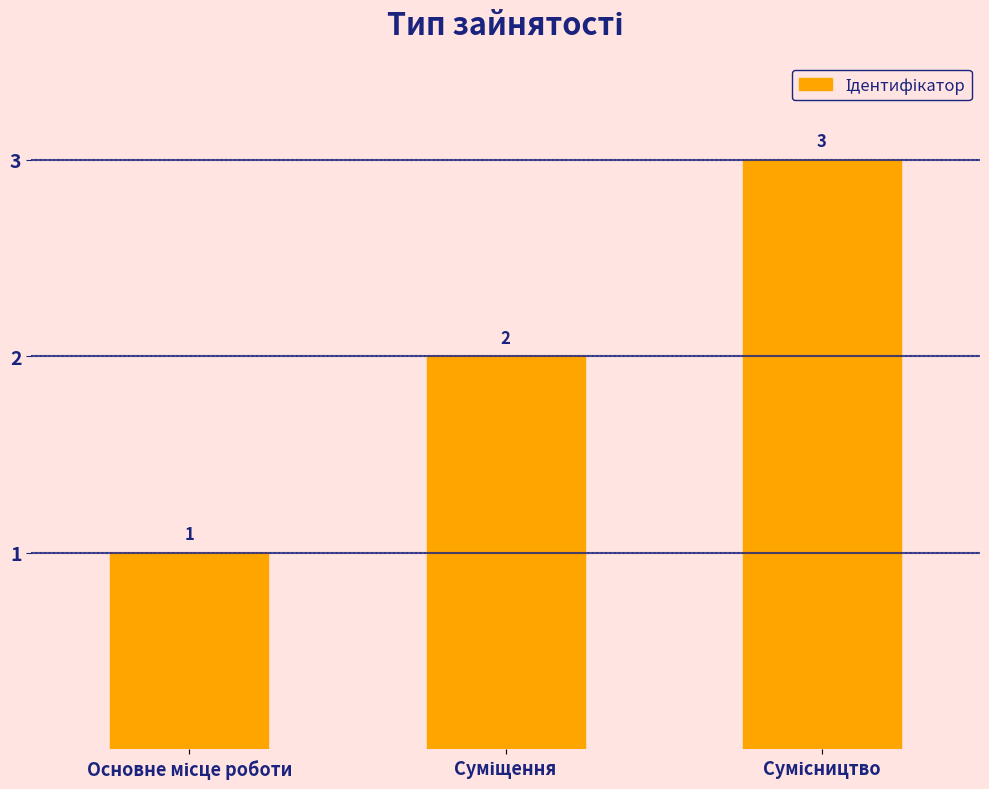

Count the values in the range 1 to 3.

3